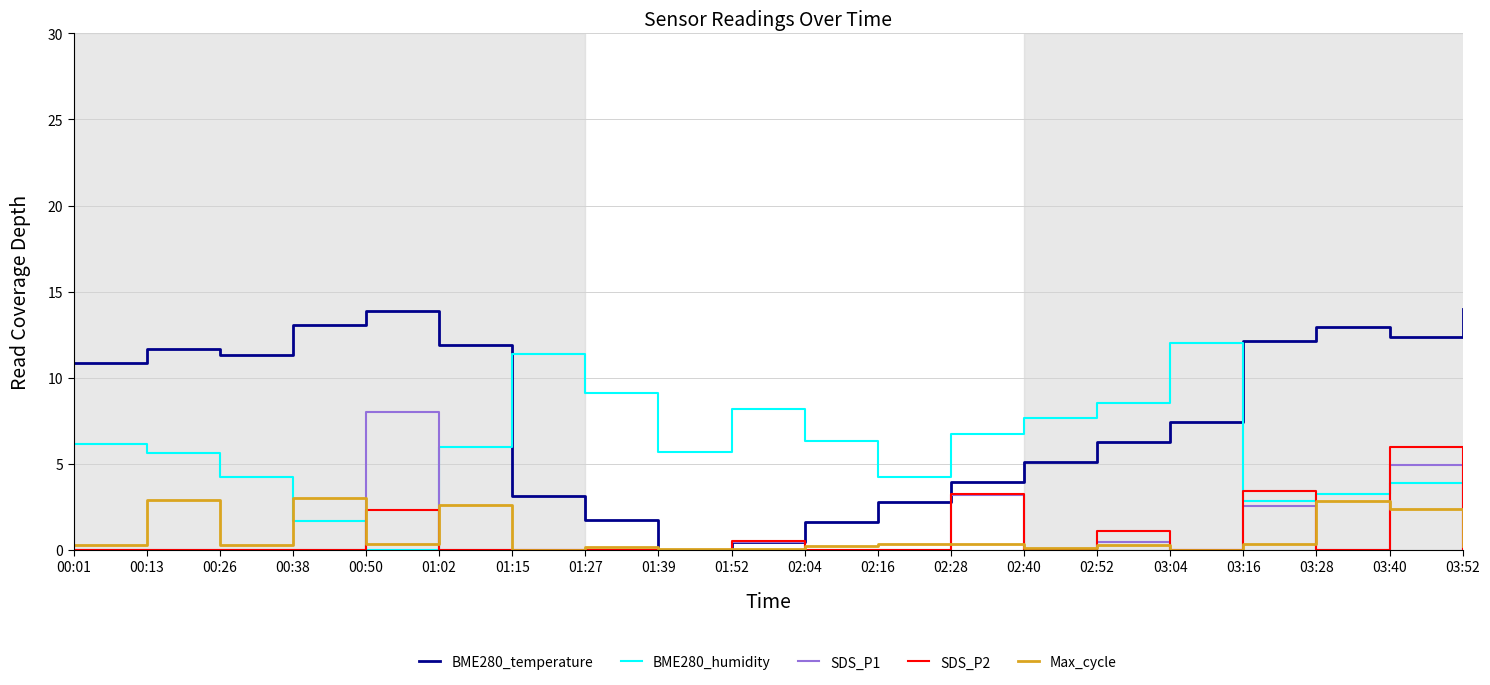

Which category has the highest value in the BME280_humidity series?

03:04